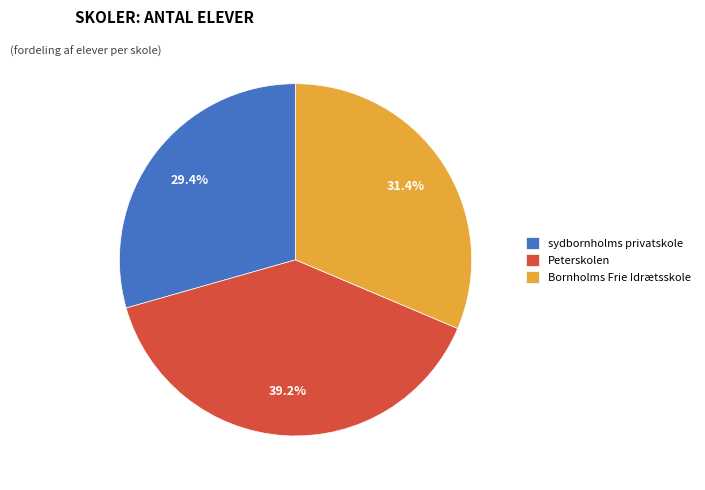

Does Bornholms Frie Idrætsskole represent more than half of the total?

No